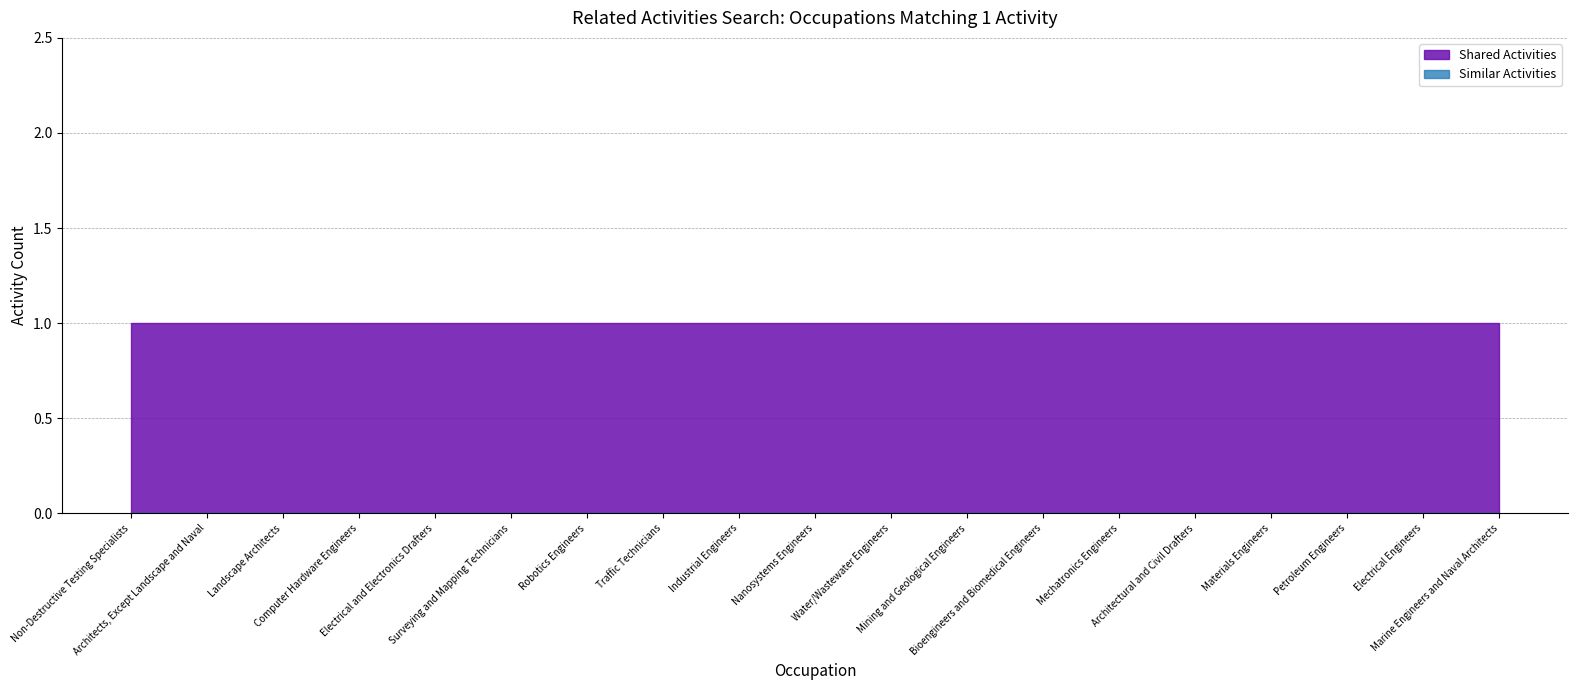

True or false: Similar Activities and Shared Activities cross at least once.

False